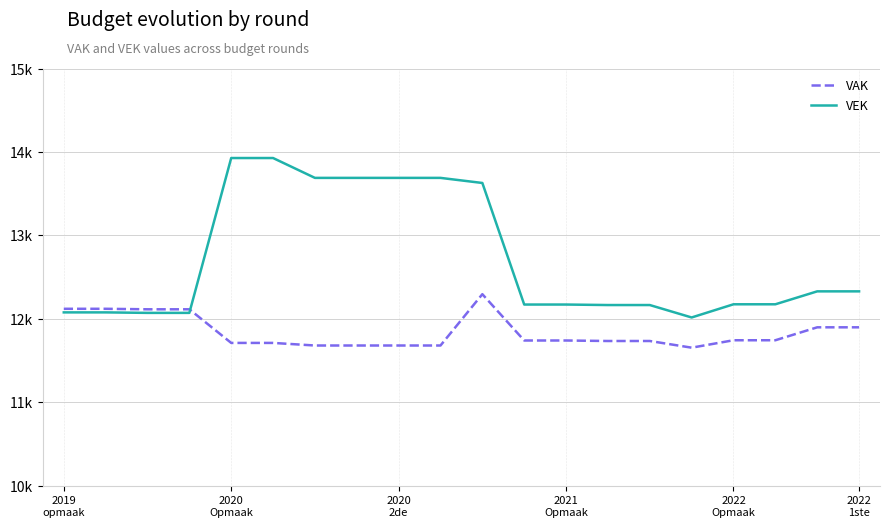

What are all the series names shown in the legend?

VAK, VEK